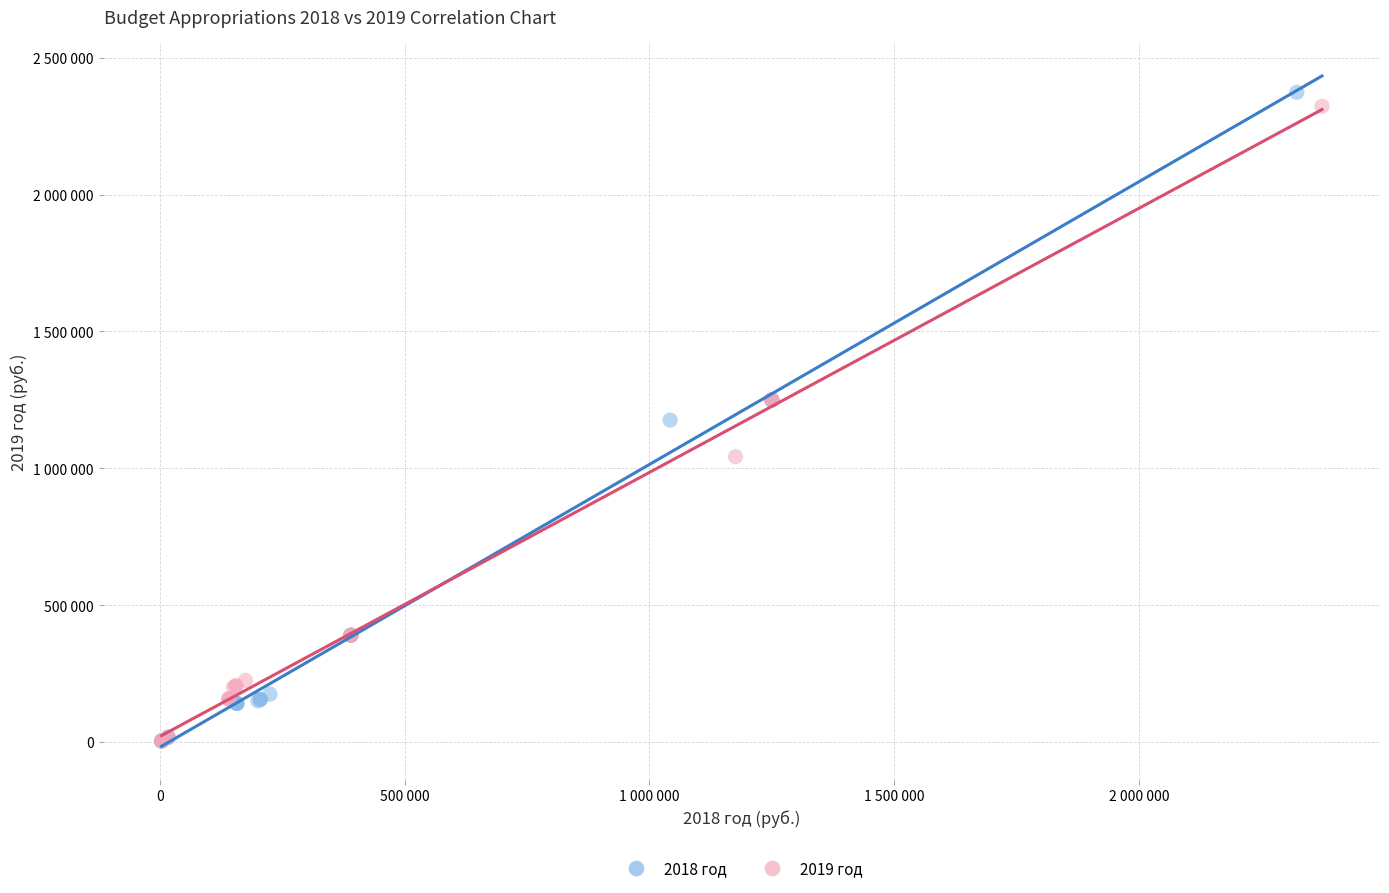

Which series contains the highest Y value?

2018 год